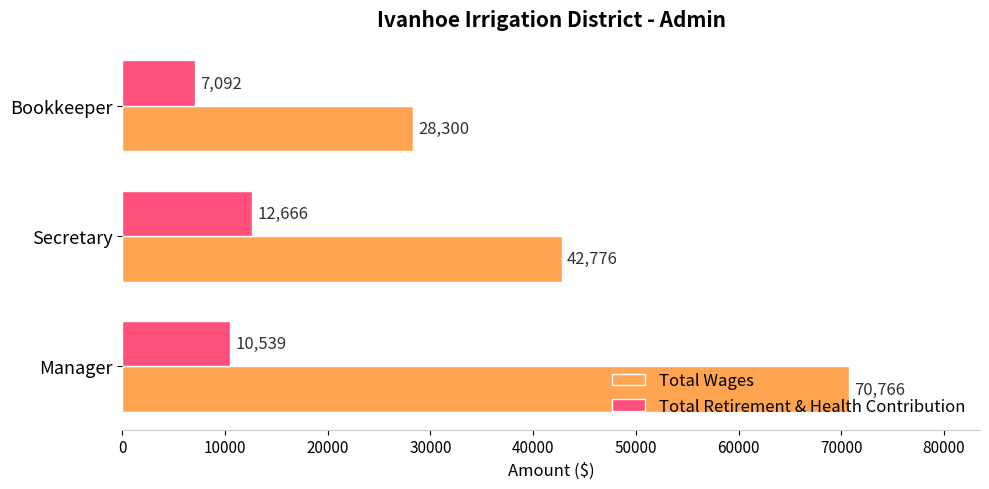

What is the difference between the maximum and minimum values in the Total Retirement & Health Contribution series?

5574